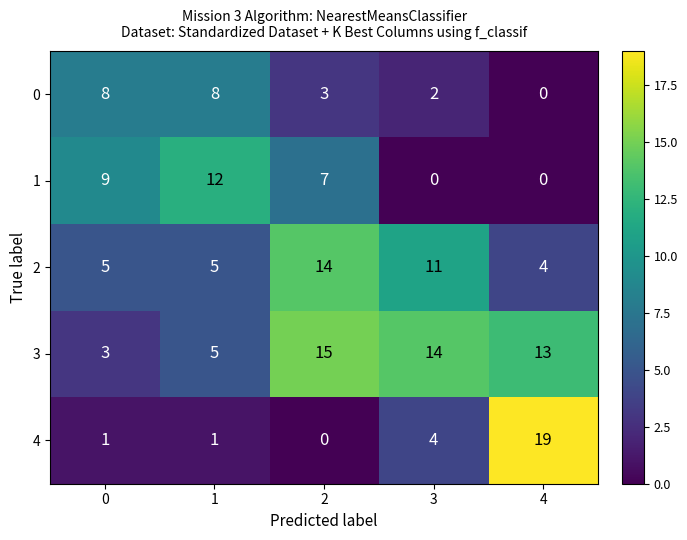

Reading left to right, what are all the values shown in this chart?

0: 8	8	3	2	0
1: 9	12	7	0	0
2: 5	5	14	11	4
3: 3	5	15	14	13
4: 1	1	0	4	19